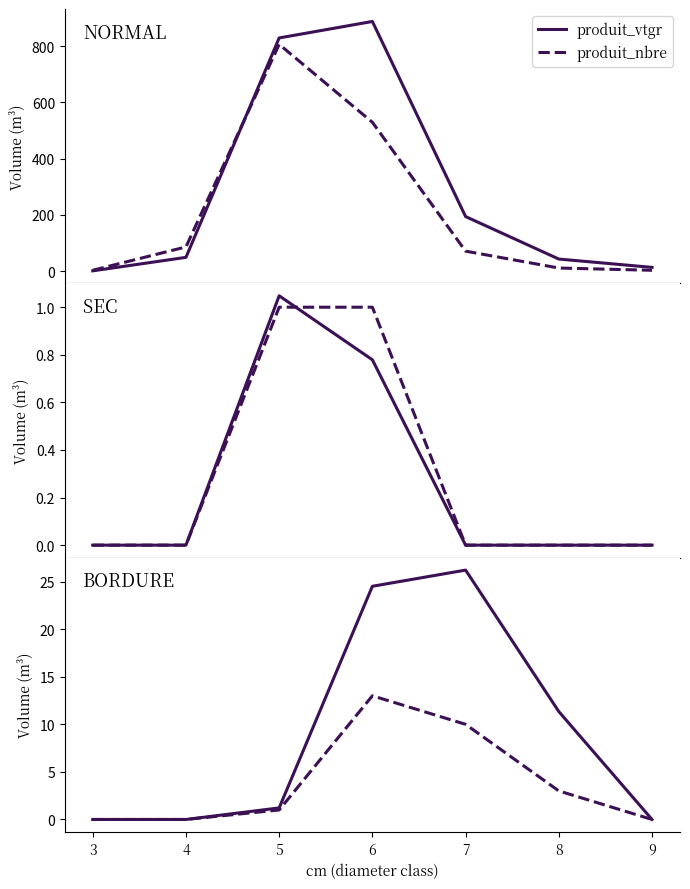

At which label is produit_vtgr closest to 13?

8